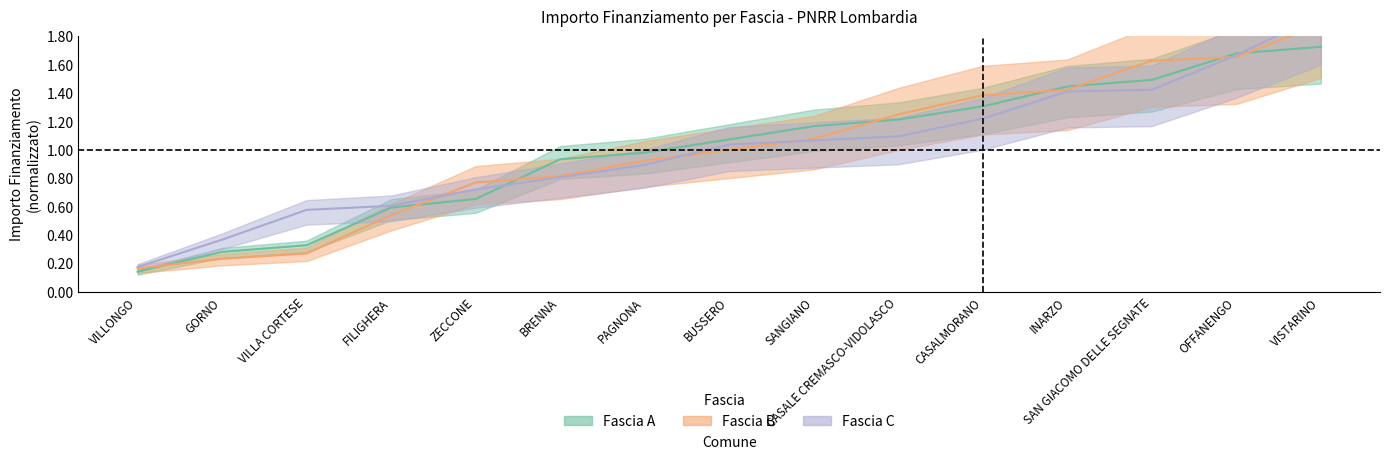

What is the minimum value shown in the chart?

0.1